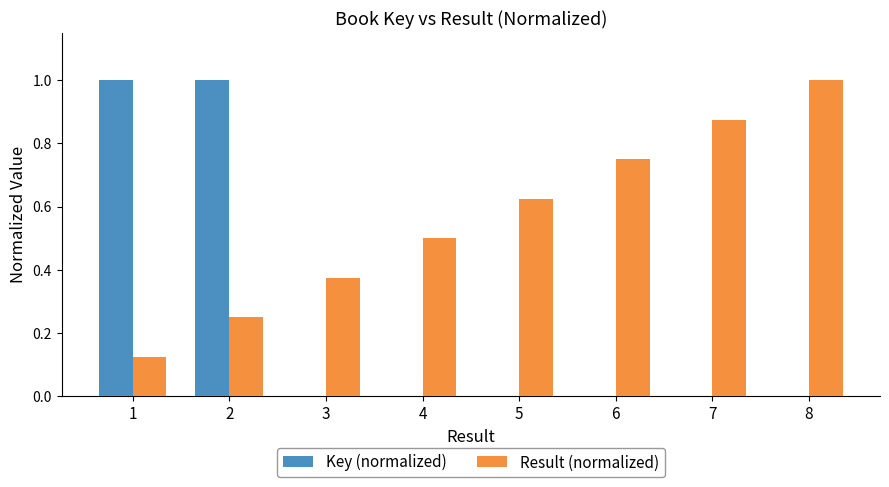

What are all the series names shown in the legend?

Key (normalized), Result (normalized)